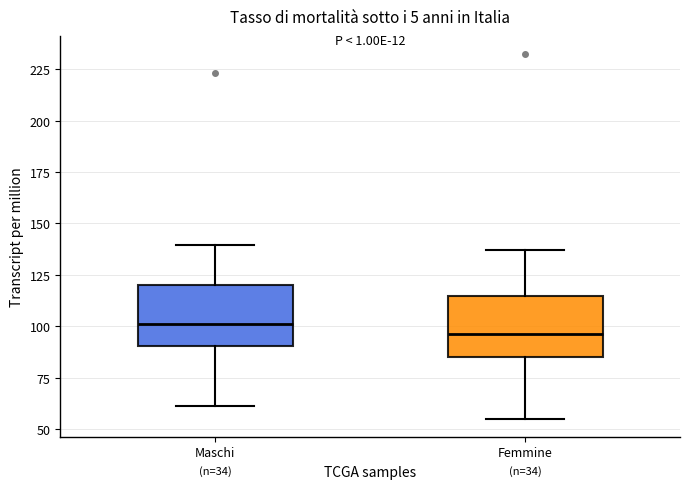

Reading left to right, transcribe this box plot: for each box, give where its median line is, the range the box spans, and where its two whiskers end, as read against the y-axis. The values are not printed on the chart, so give them approximately, as read against the axis.

Maschi: median 100, box 90 to 120, whiskers 60 to 140
Femmine: median 95, box 85 to 115, whiskers 55 to 135